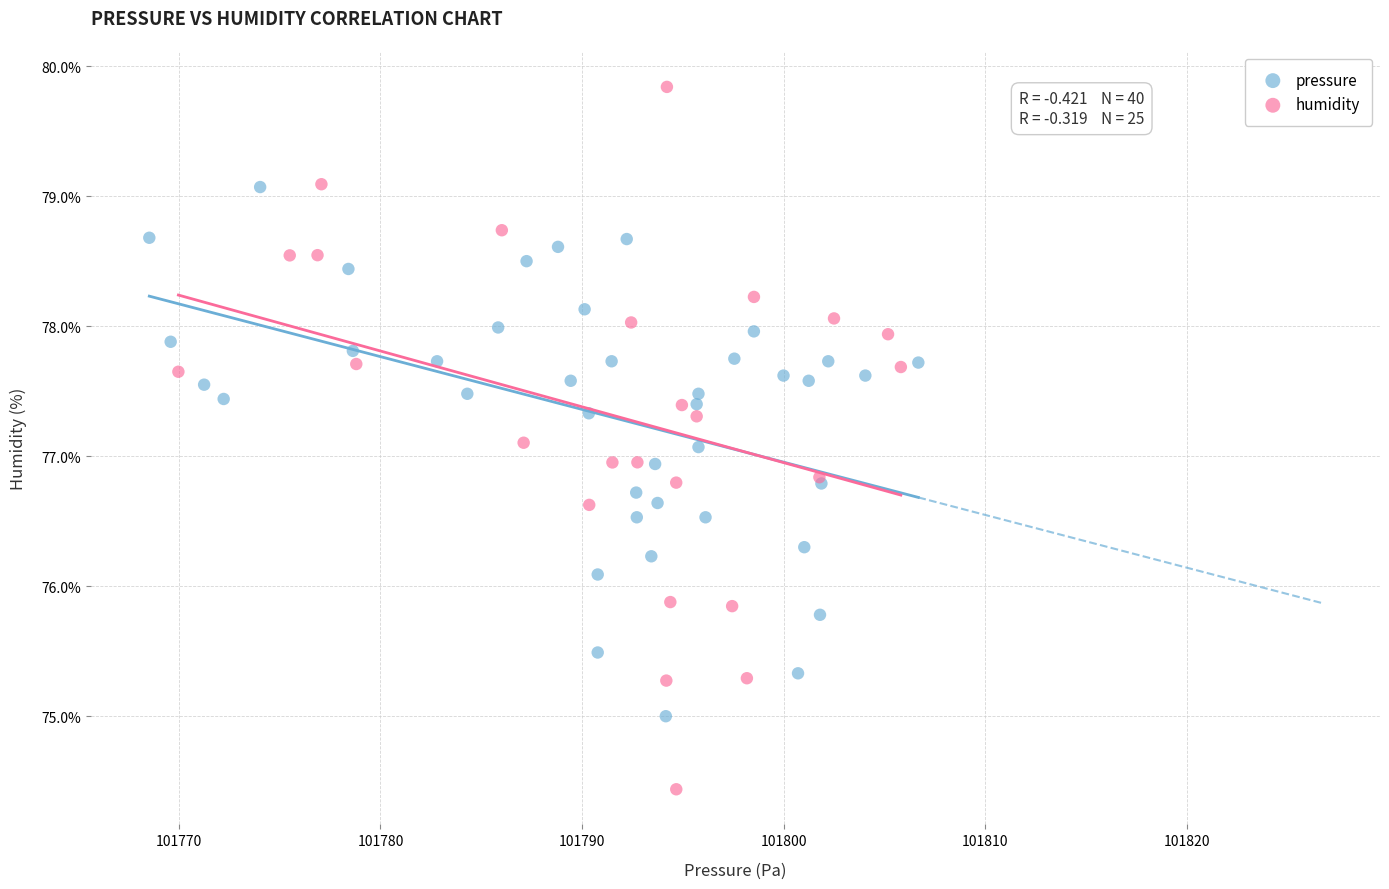

Which series contains the lowest Y value?

humidity